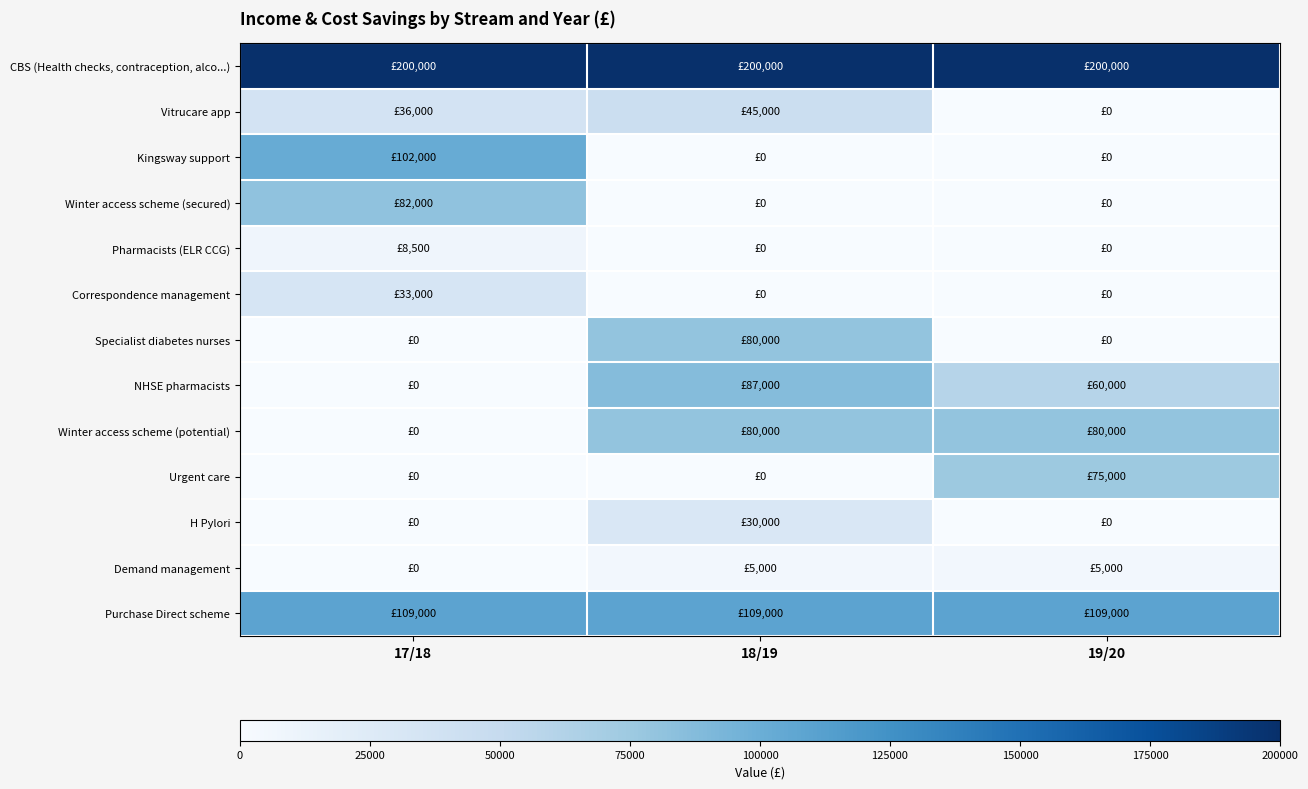

At which category is the sum across all series the highest?

18/19